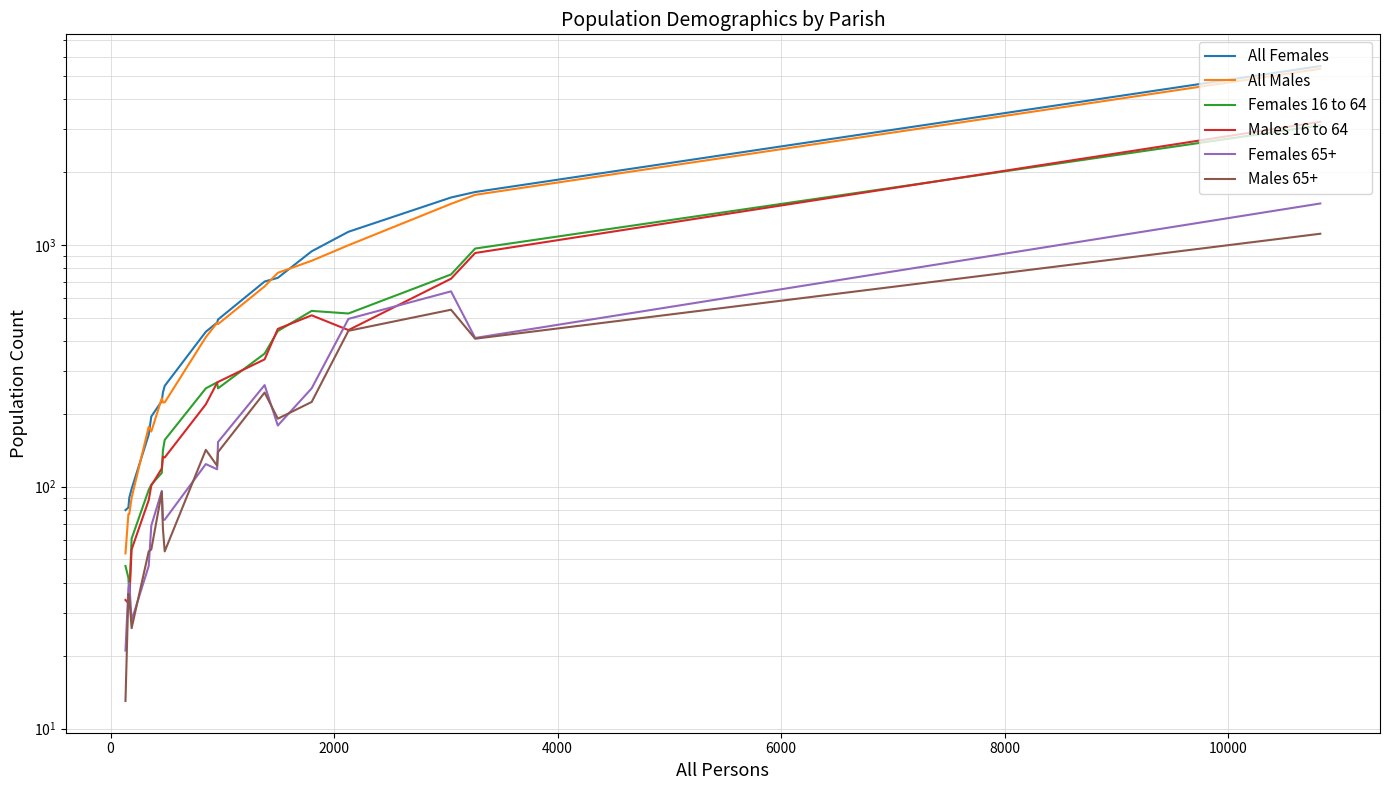

What is the highest value of the Females 16 to 64 series?

3119